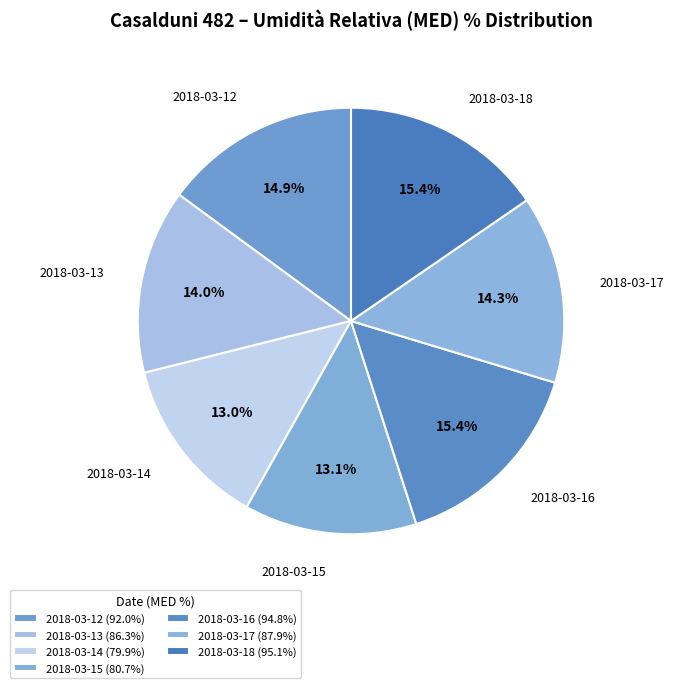

Does 2018-03-17 account for over 50% of the chart?

No